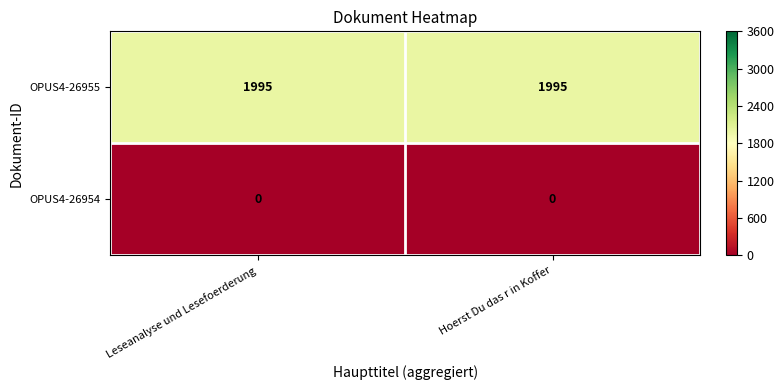

Rank the series by their average value, from lowest to highest.

OPUS4-26954, OPUS4-26955